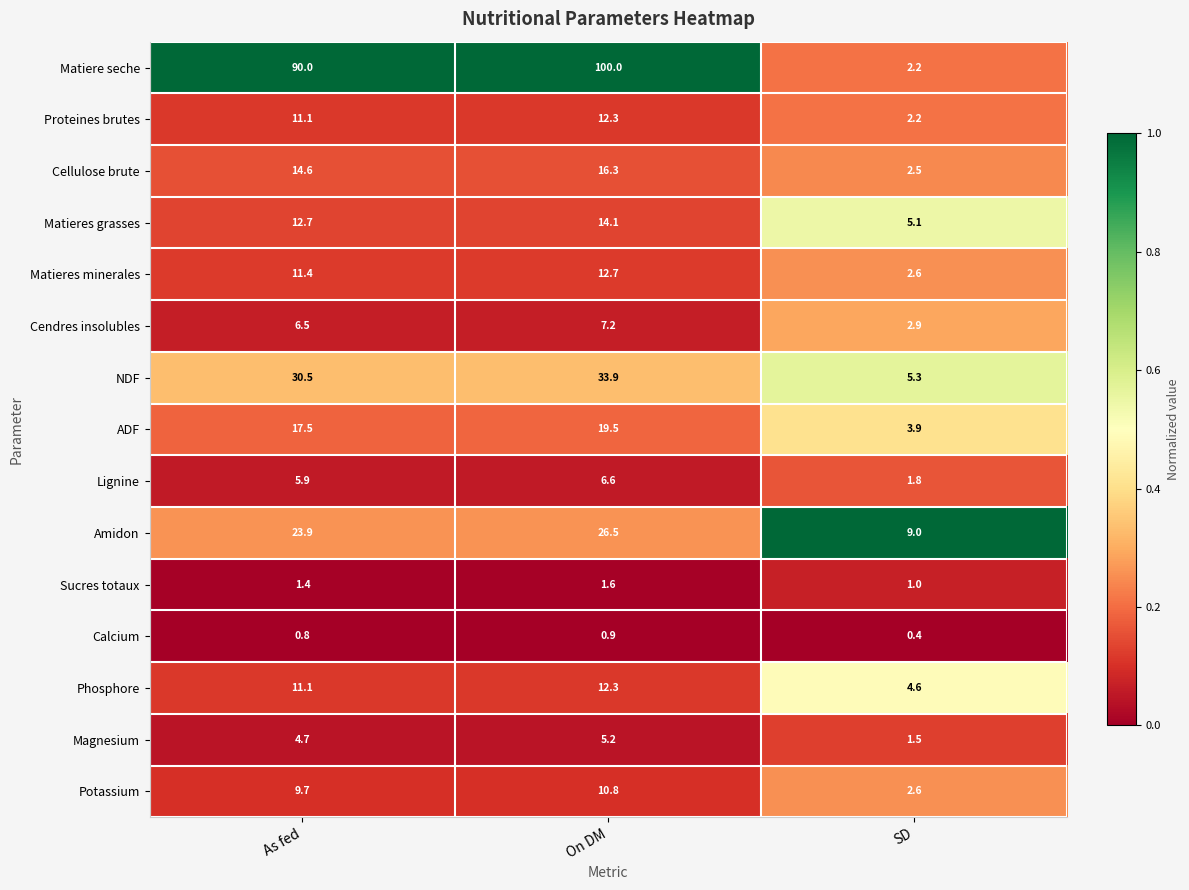

At which category is the sum across all series the highest?

On DM